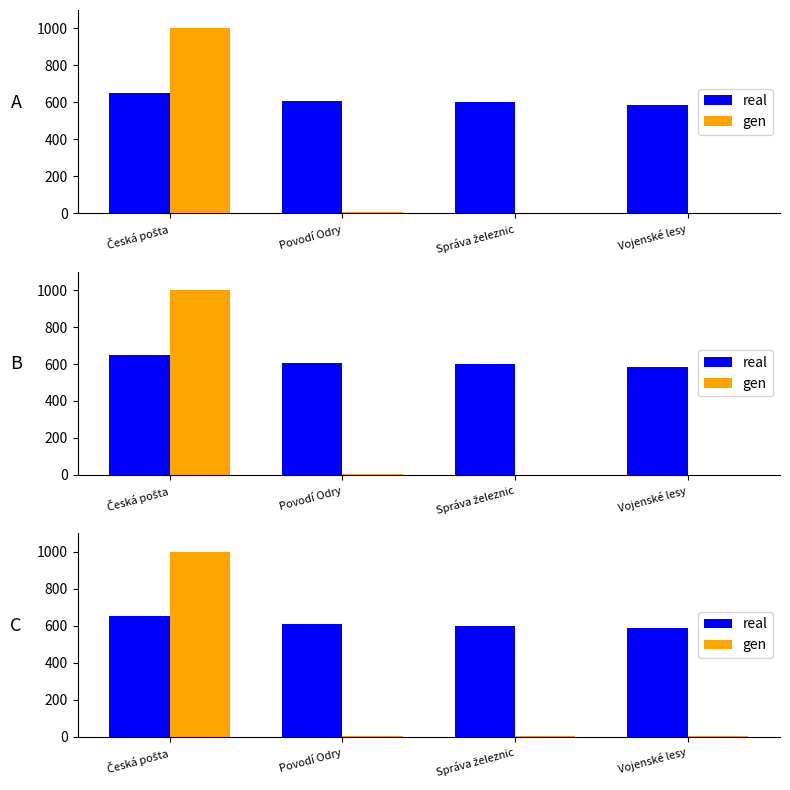

What is the highest value of the gen series?

1000.0